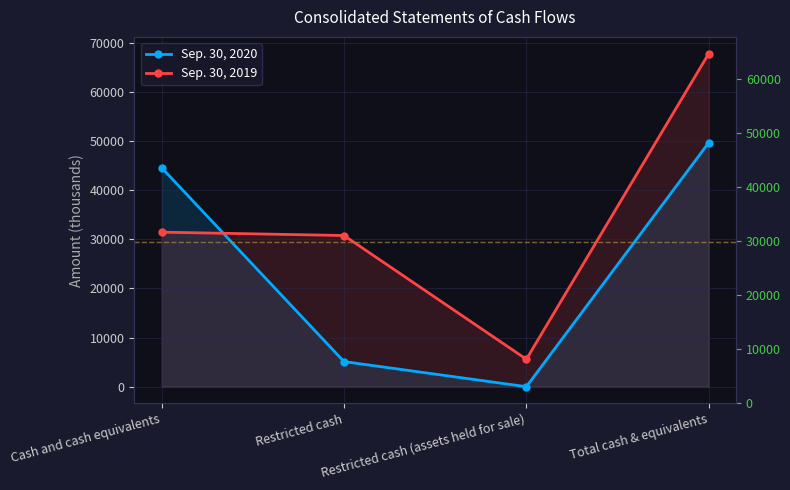

How many values in the Sep. 30, 2019 series are below 31468?

2